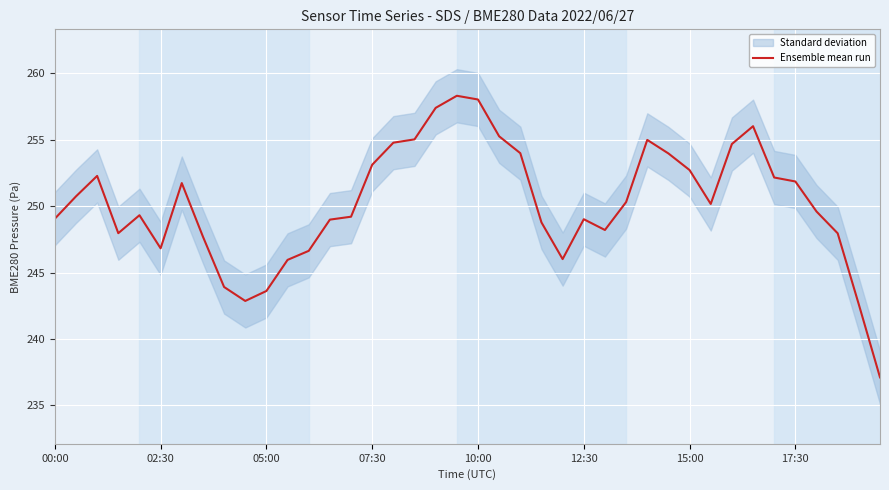

What is the greatest value displayed?

258.3